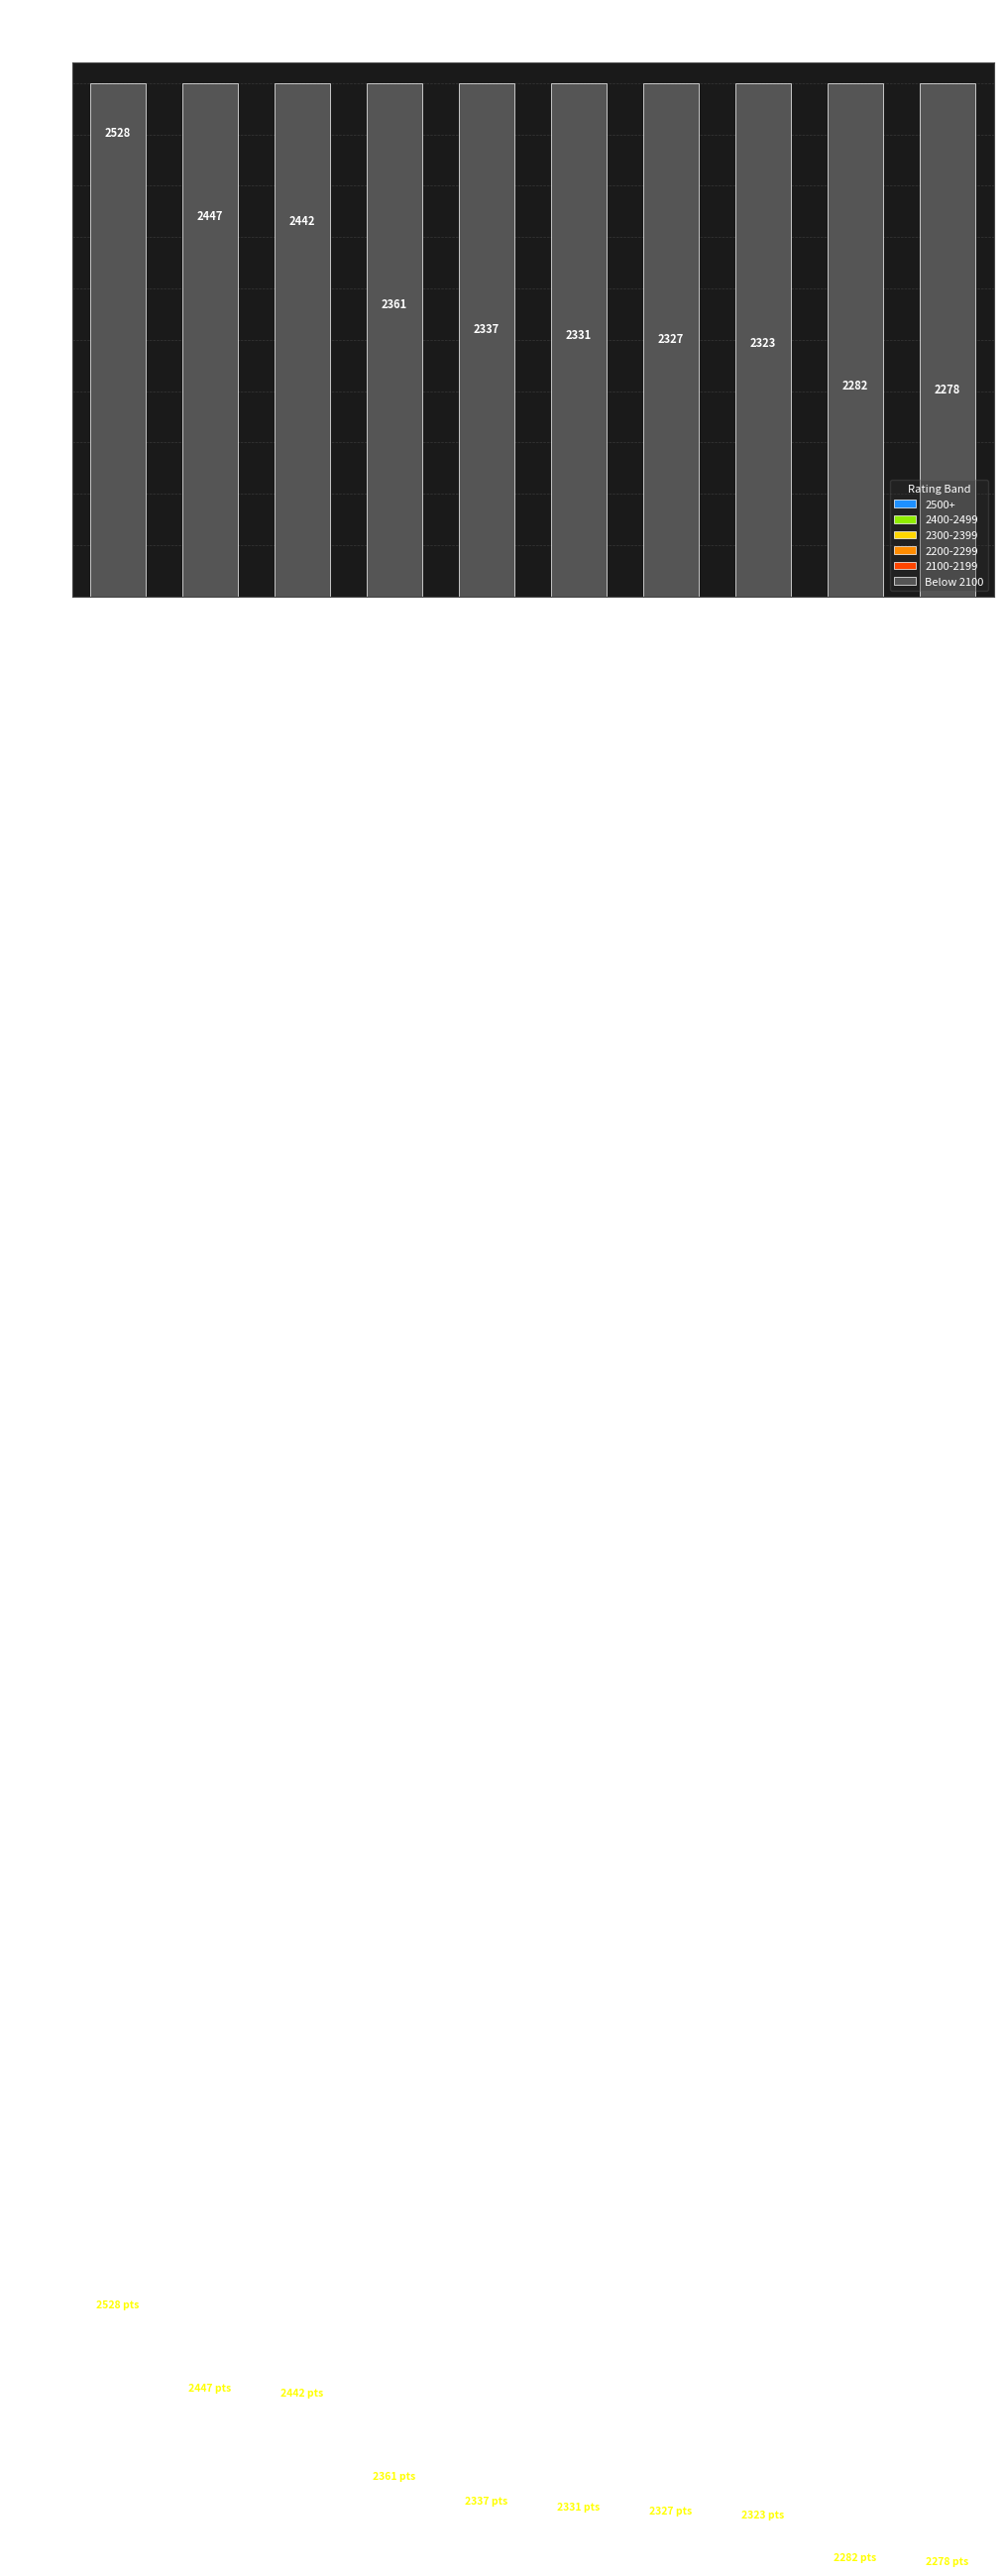

Count the number of data series in this chart.

1